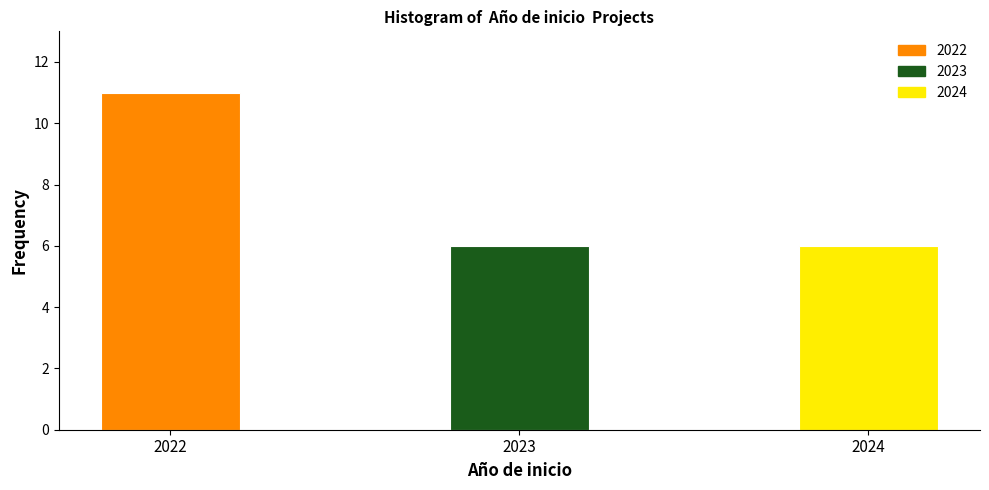

Reading left to right, list all the values displayed in this chart.

11	6	6